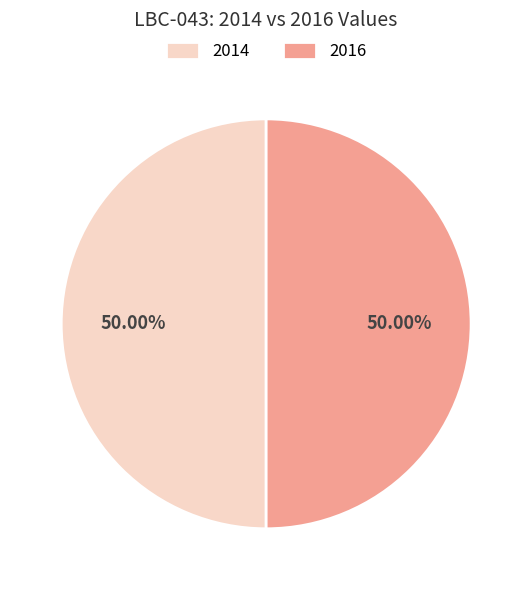

How many slices are in this pie chart?

2